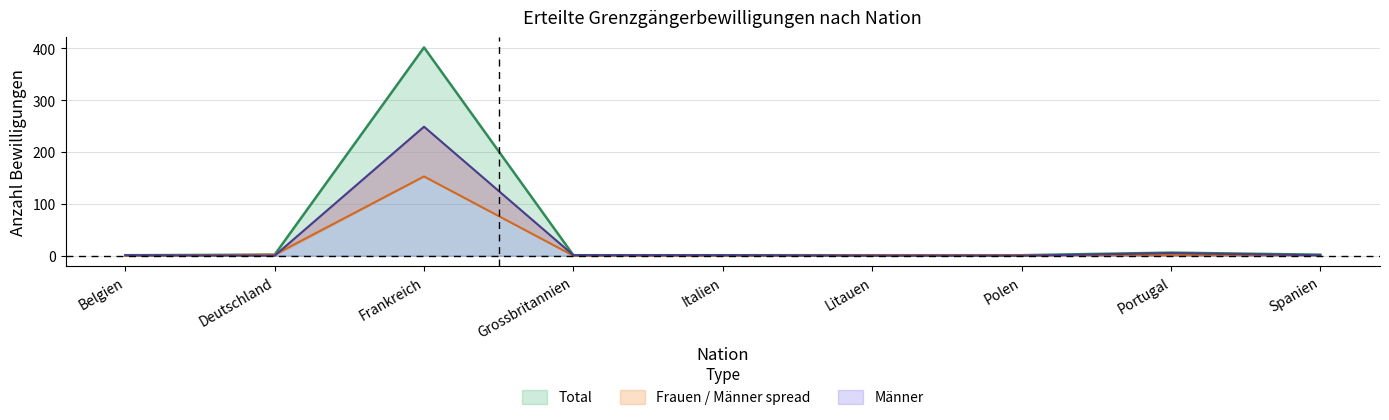

What position from the right is Italien?

5